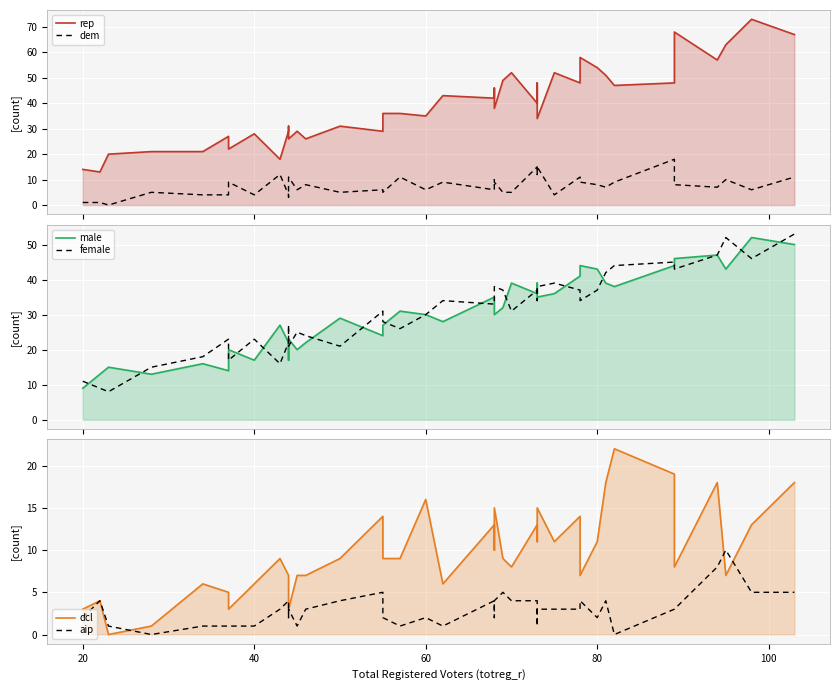

The female series shows 20 at 22. True or false?

False